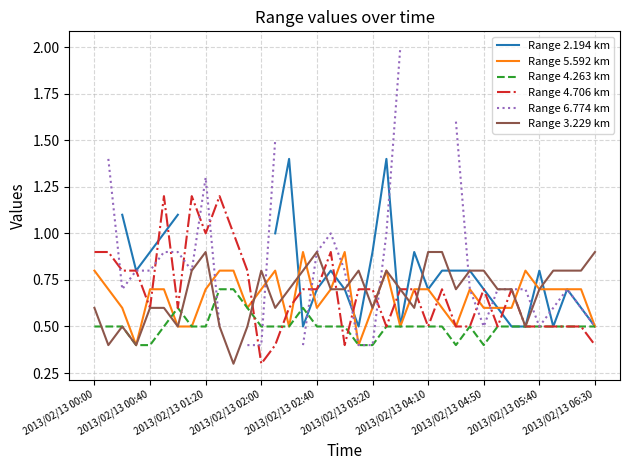

Does the chart display data point markers on the line(s)?

No